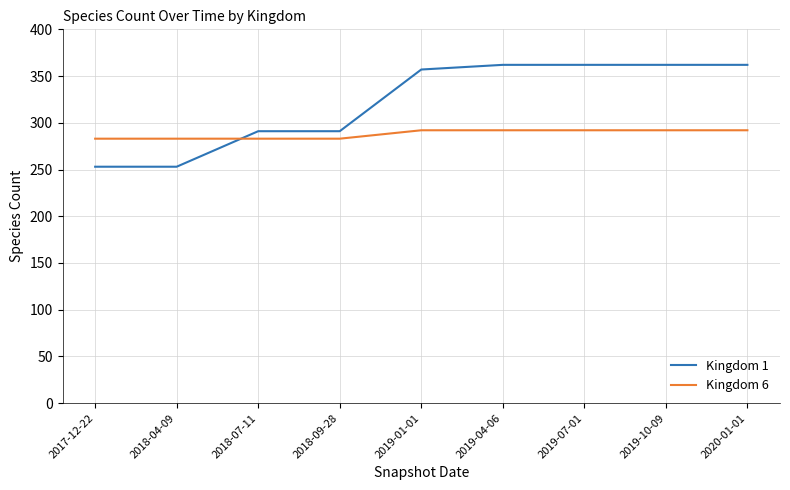

What is the average value of the Kingdom 6 series?

288